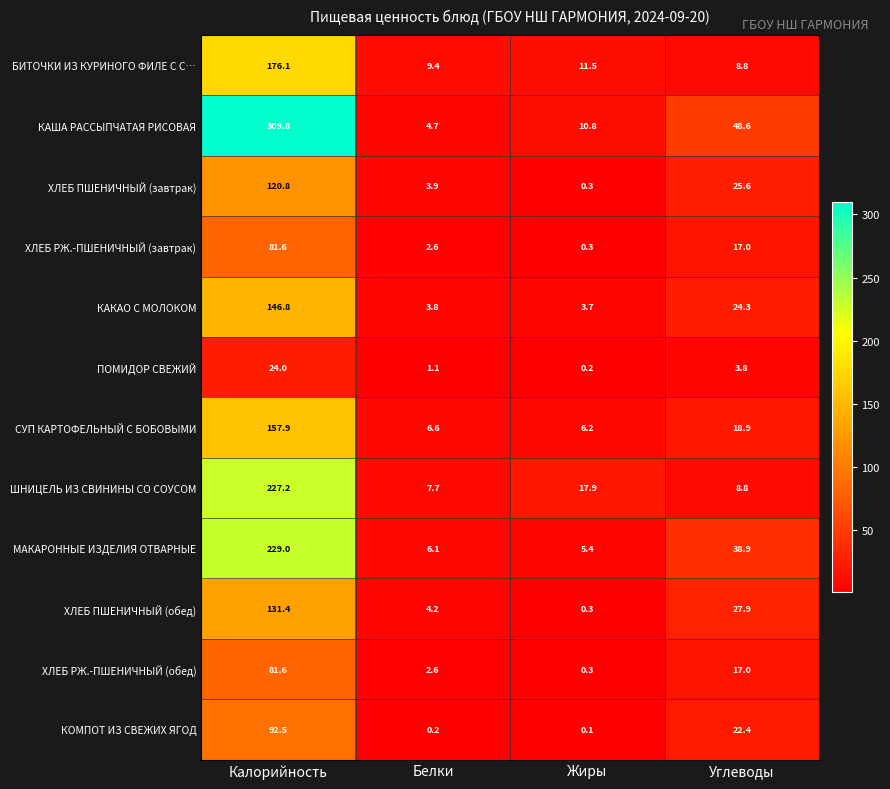

How many data points does each series have?

4